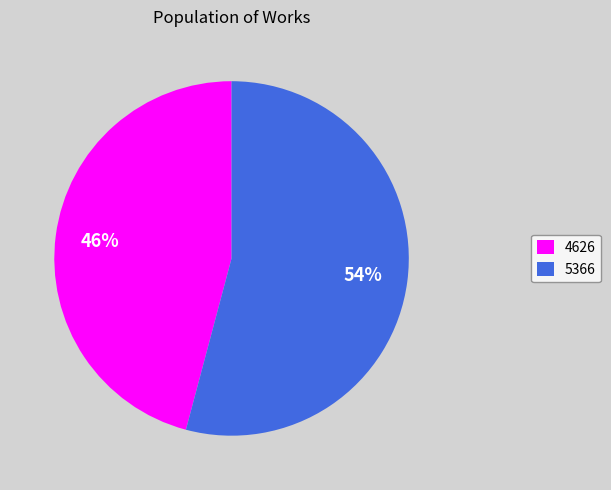

Combined, do 4626 and 5366 account for over 50%?

Yes